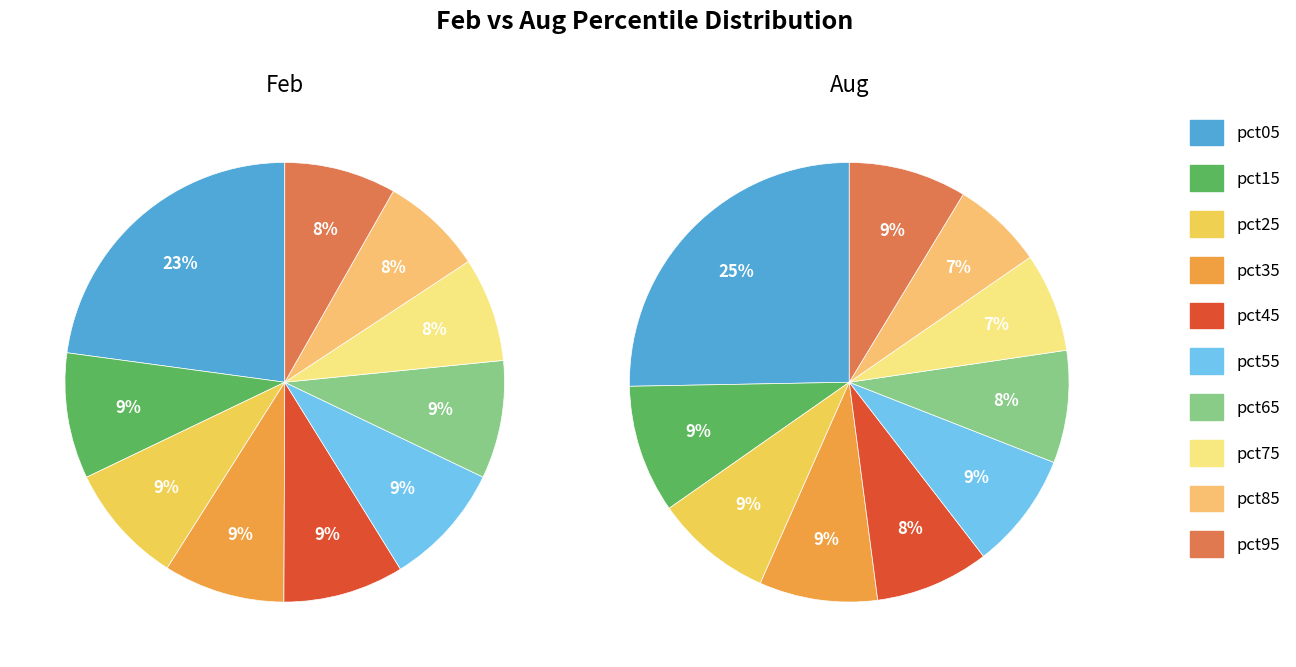

Count the number of slices in the pie.

10